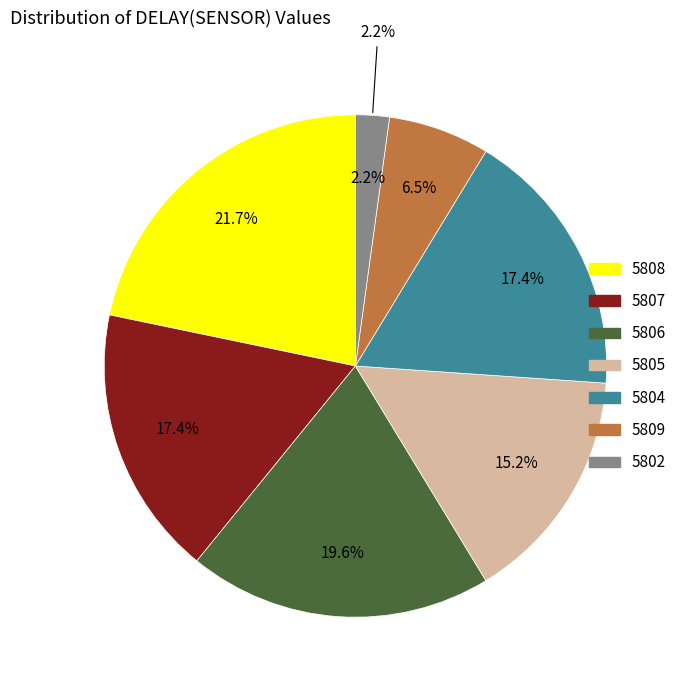

To the nearest percent, what is the combined percentage of 5804 and 5806?

37%